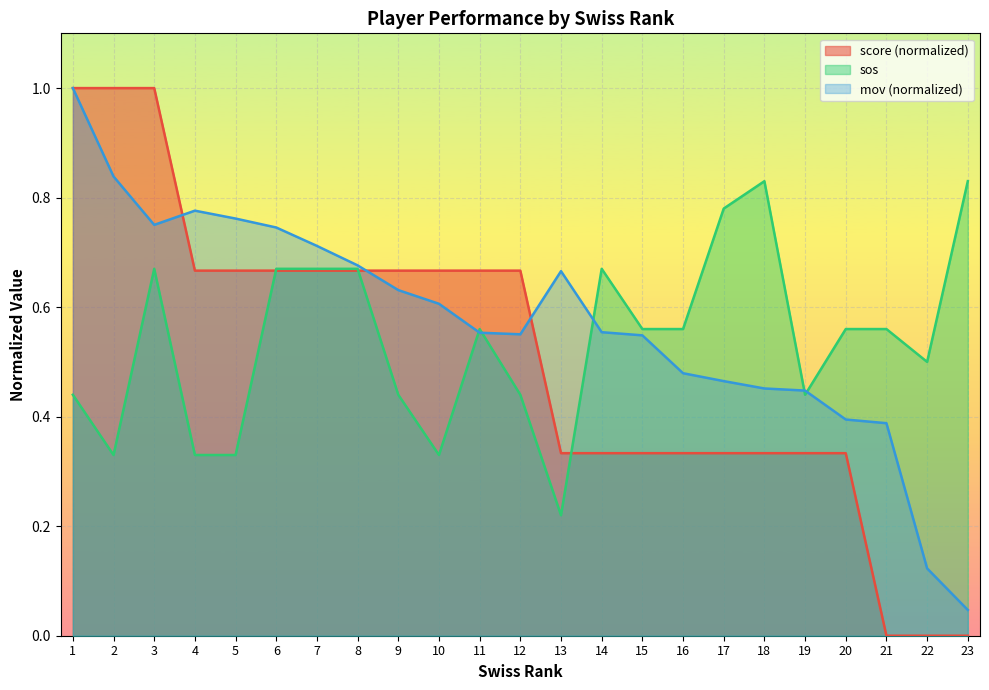

Where do mov and sos first cross each other?

10 and 11